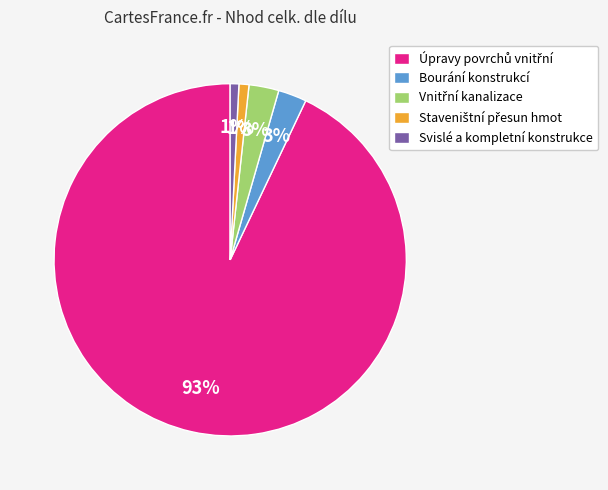

True or false: Svislé a kompletní konstrukce accounts for 8% of the total.

False